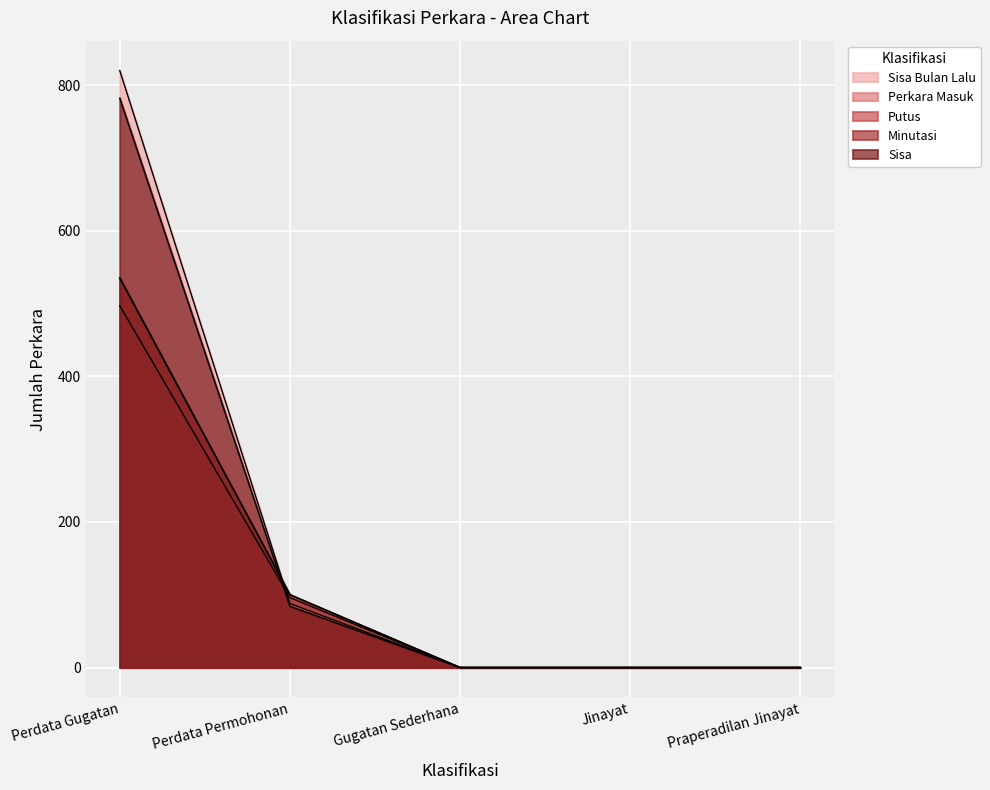

What is the total value across all series at Perdata Gugatan?

3169